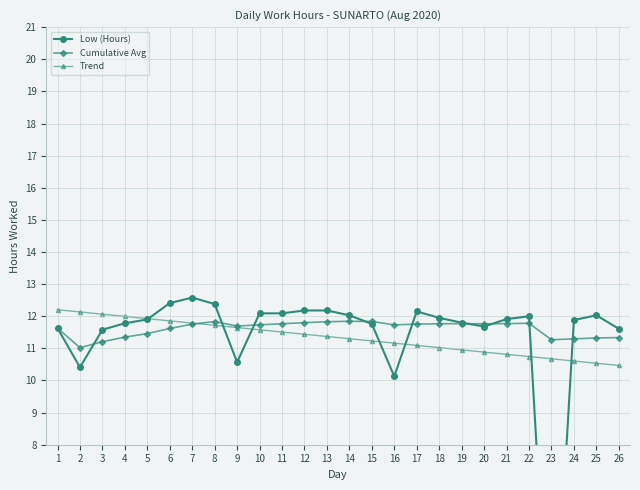

At which label does Trend reach its minimum?

26